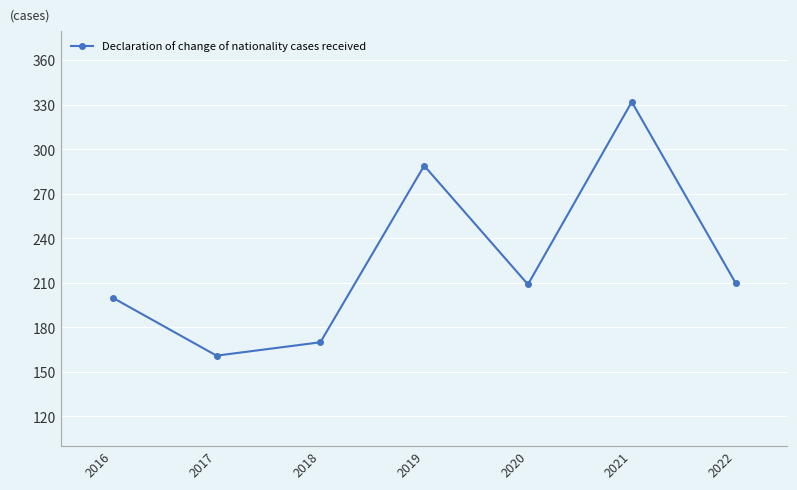

How many lines are shown in the chart?

1